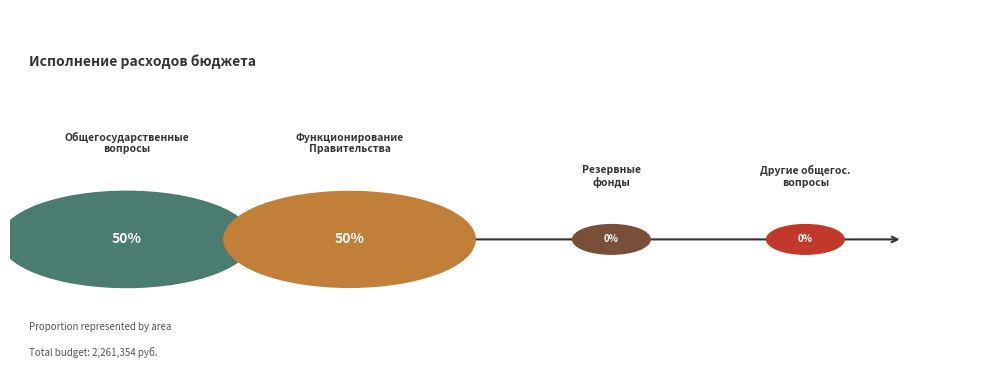

The Другие общегосударственные вопросы slice represents 1% of the pie. True or false?

False